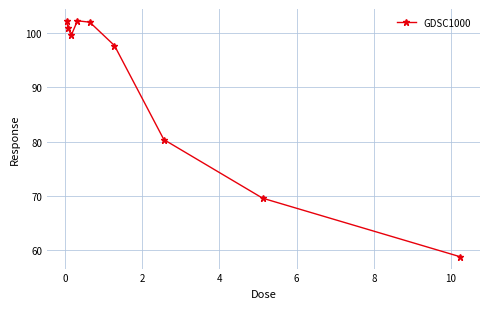

What is the average value?

90.4